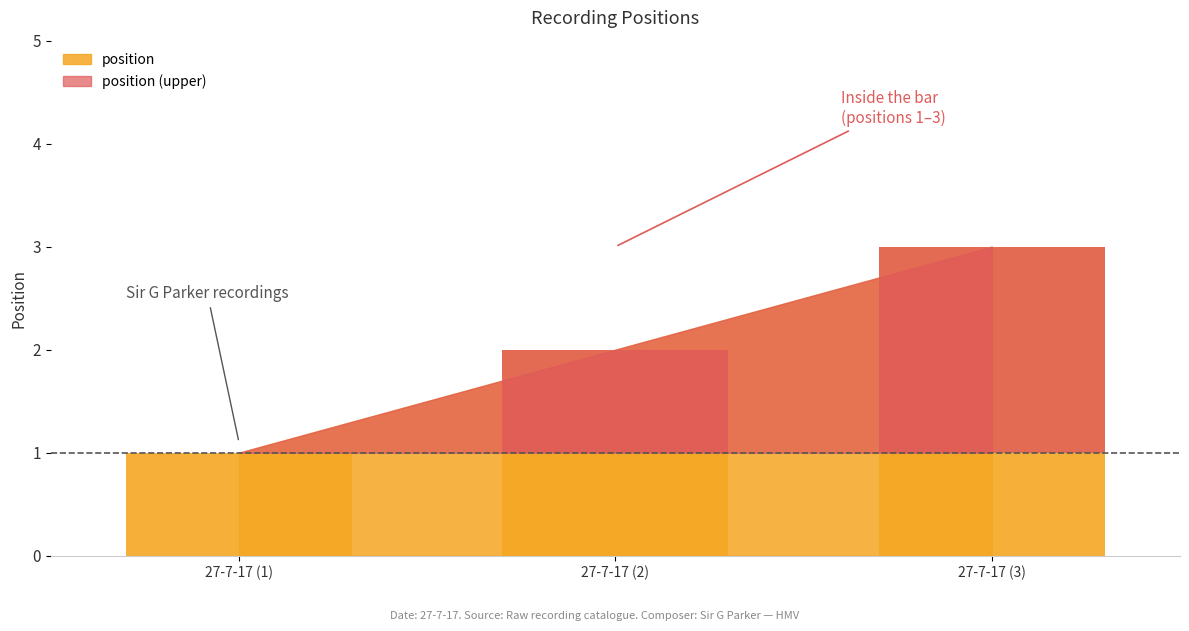

What is the change in value from 27-7-17 (2) to 27-7-17 (3)?

+1